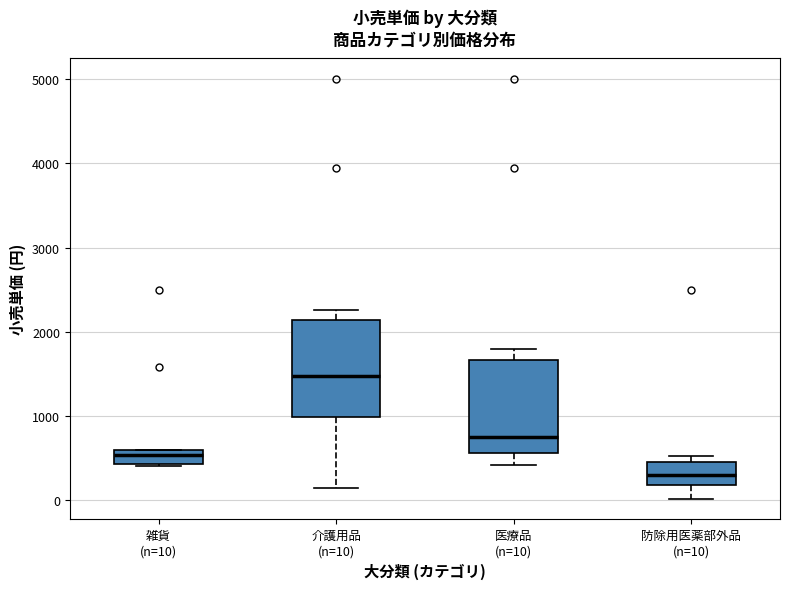

Reading left to right, read every box against the y-axis: the position of its median line, the range the box covers, and the ends of its whiskers. The values are not printed on the chart, so give them approximately, as read against the axis.

雑貨 (n=10): median 500, box 400 to 600, whiskers 400 to 600
介護用品 (n=10): median 1500, box 1000 to 2100, whiskers 100 to 2300
医療品 (n=10): median 700, box 600 to 1700, whiskers 400 to 1800
防除用医薬部外品 (n=10): median 300, box 200 to 500, whiskers 0 to 500 (just above the box's upper edge)